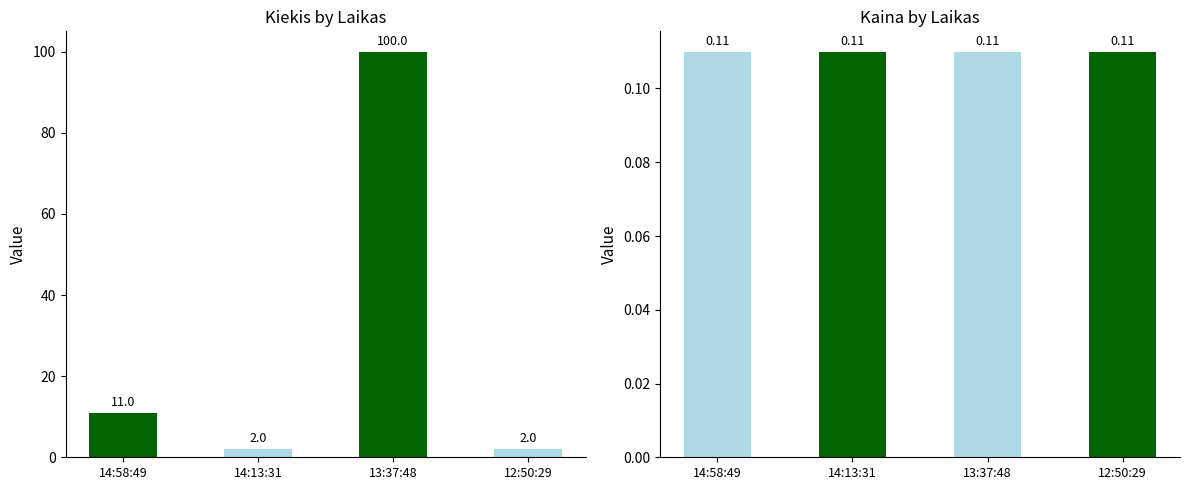

What is the difference between the highest and lowest values at 12:50:29?

1.9